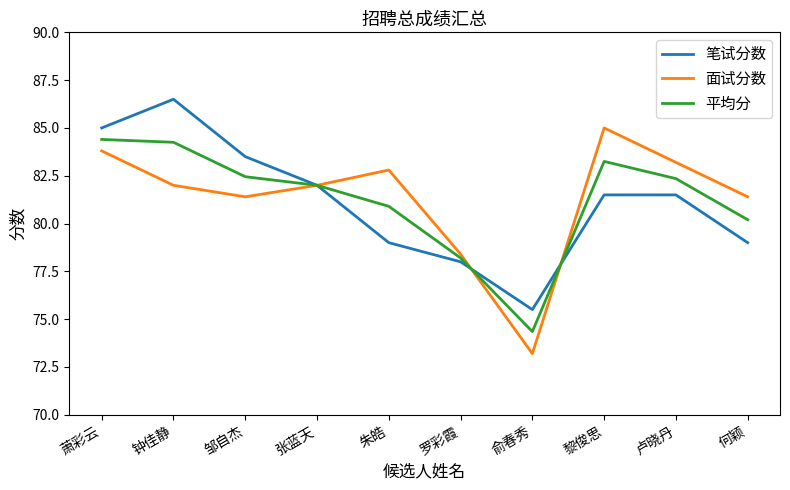

True or false: 面试分数 has a value of 85.0 at 黎俊思.

True